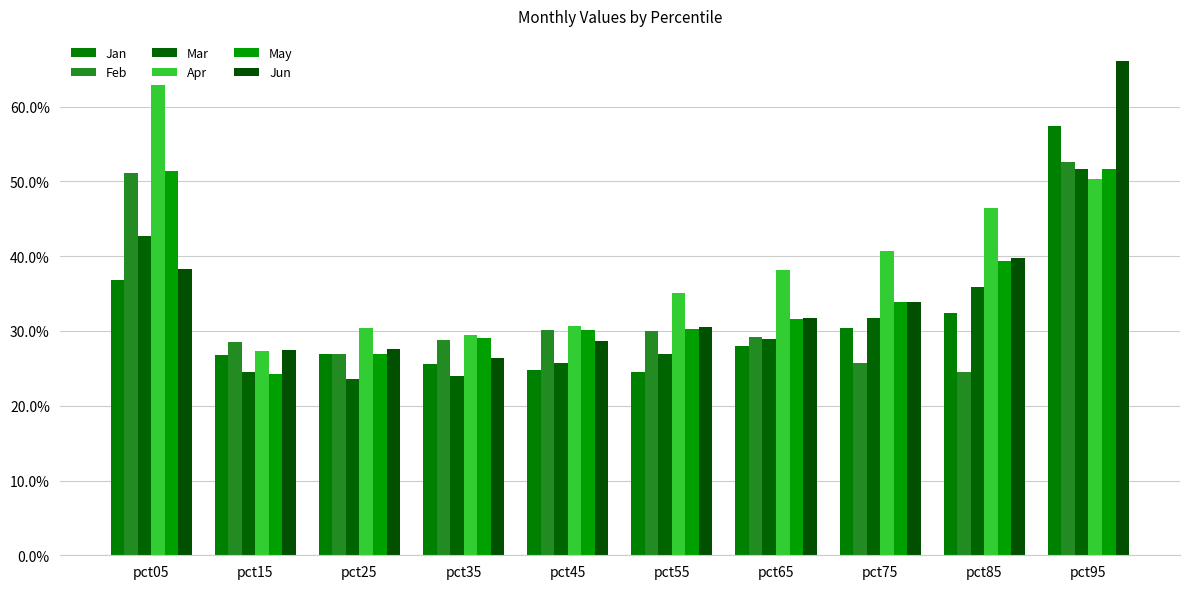

List the series in order of their peak value, highest first.

Jun, Apr, Jan, Feb, Mar, May